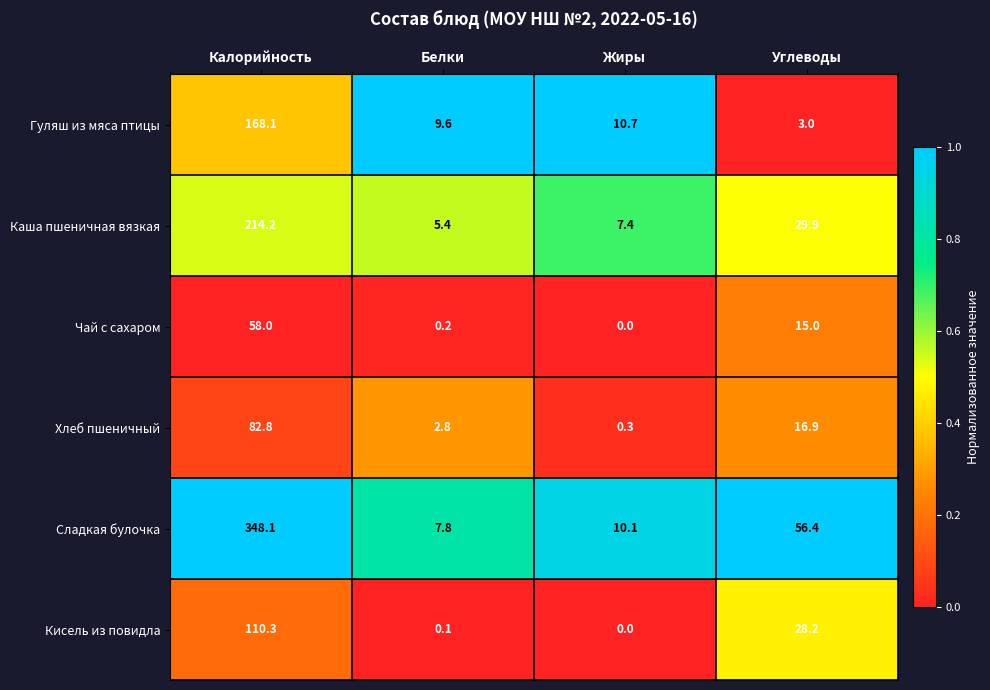

Reading left to right, extract all data points from this chart.

Гуляш из мяса птицы: 168.1	9.6	10.7	3.0
Каша пшеничная вязкая: 214.2	5.4	7.4	29.9
Чай с сахаром: 58.0	0.2	0.0	15.0
Хлеб пшеничный: 82.8	2.8	0.3	16.9
Сладкая булочка: 348.1	7.8	10.1	56.4
Кисель из повидла: 110.3	0.1	0.0	28.2